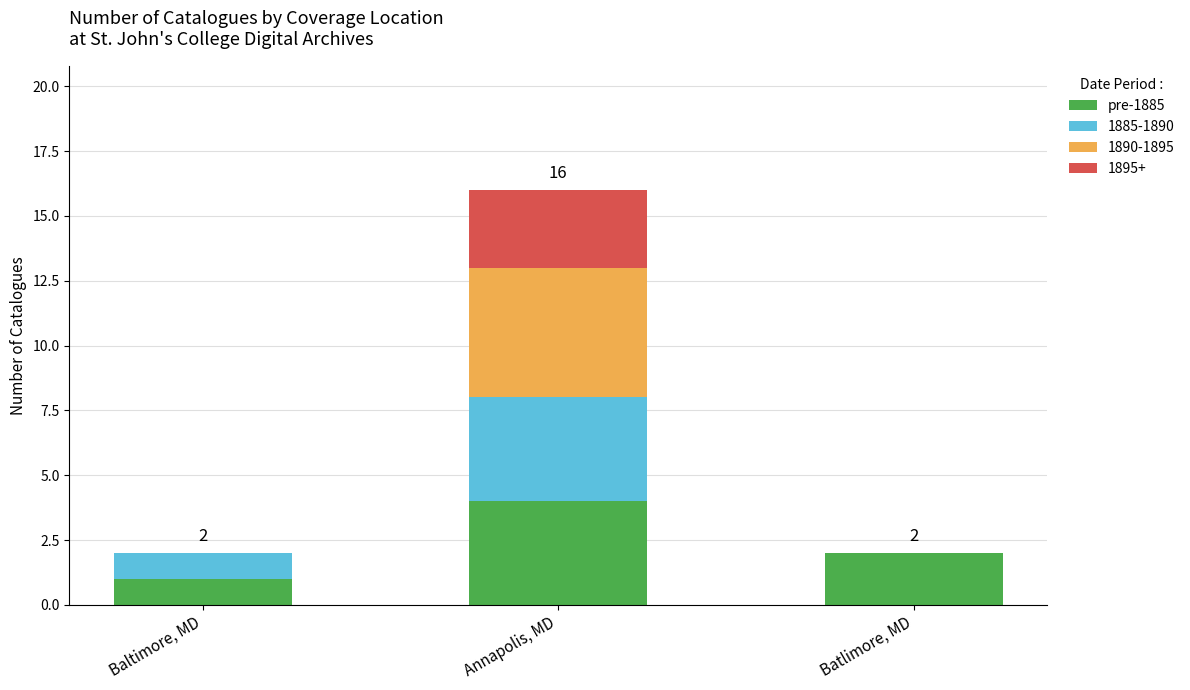

What is the total value across all series at Annapolis, MD?

16